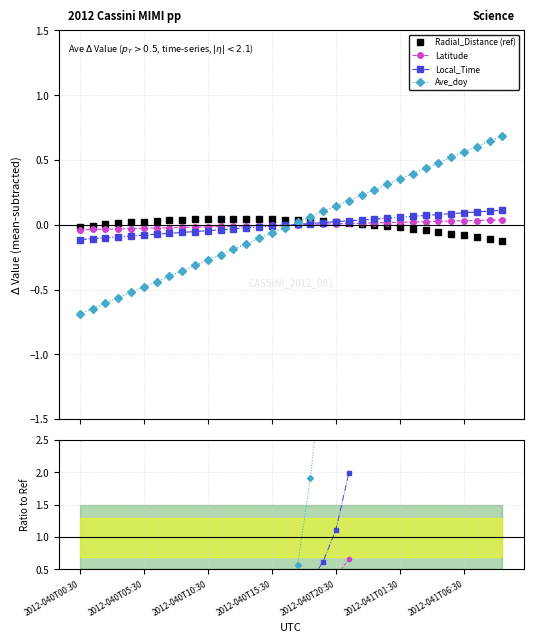

True or false: Local_Time and Latitude cross at least once.

True